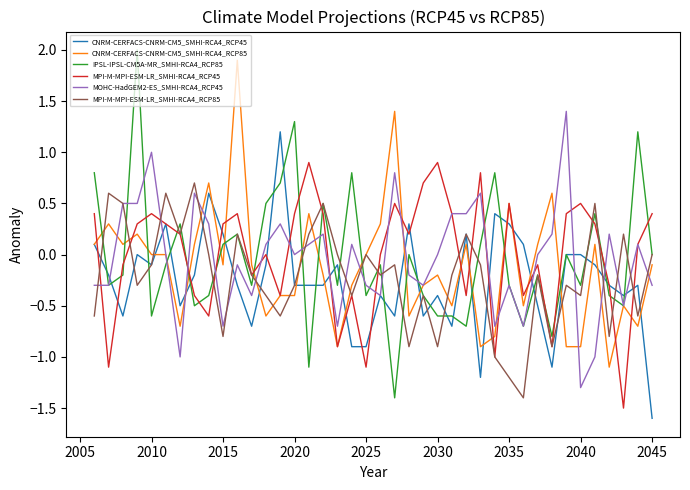

What is the difference between the second highest and second lowest values in the IPSL-IPSL-CM5A-MR_SMHI-RCA4_RCP85 series?

2.4